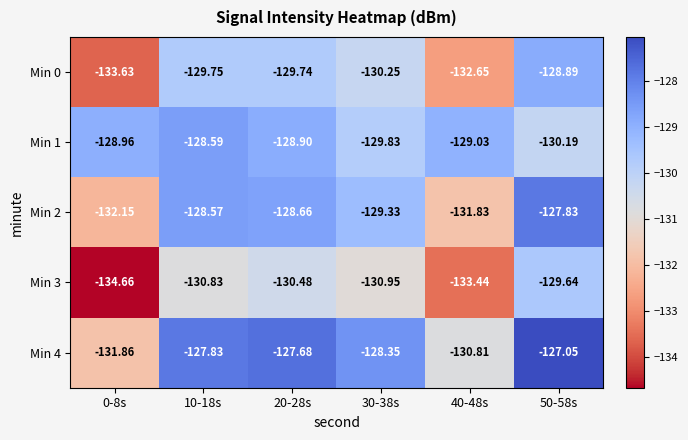

Reading left to right, list all the values displayed in this chart.

Min 0: 0-8s=-133.6	10-18s=-129.8	20-28s=-129.7	30-38s=-130.2	40-48s=-132.7	50-58s=-128.9
Min 1: 0-8s=-129.0	10-18s=-128.6	20-28s=-128.9	30-38s=-129.8	40-48s=-129.0	50-58s=-130.2
Min 2: 0-8s=-132.2	10-18s=-128.6	20-28s=-128.7	30-38s=-129.3	40-48s=-131.8	50-58s=-127.8
Min 3: 0-8s=-134.7	10-18s=-130.8	20-28s=-130.5	30-38s=-130.9	40-48s=-133.4	50-58s=-129.6
Min 4: 0-8s=-131.9	10-18s=-127.8	20-28s=-127.7	30-38s=-128.3	40-48s=-130.8	50-58s=-127.0